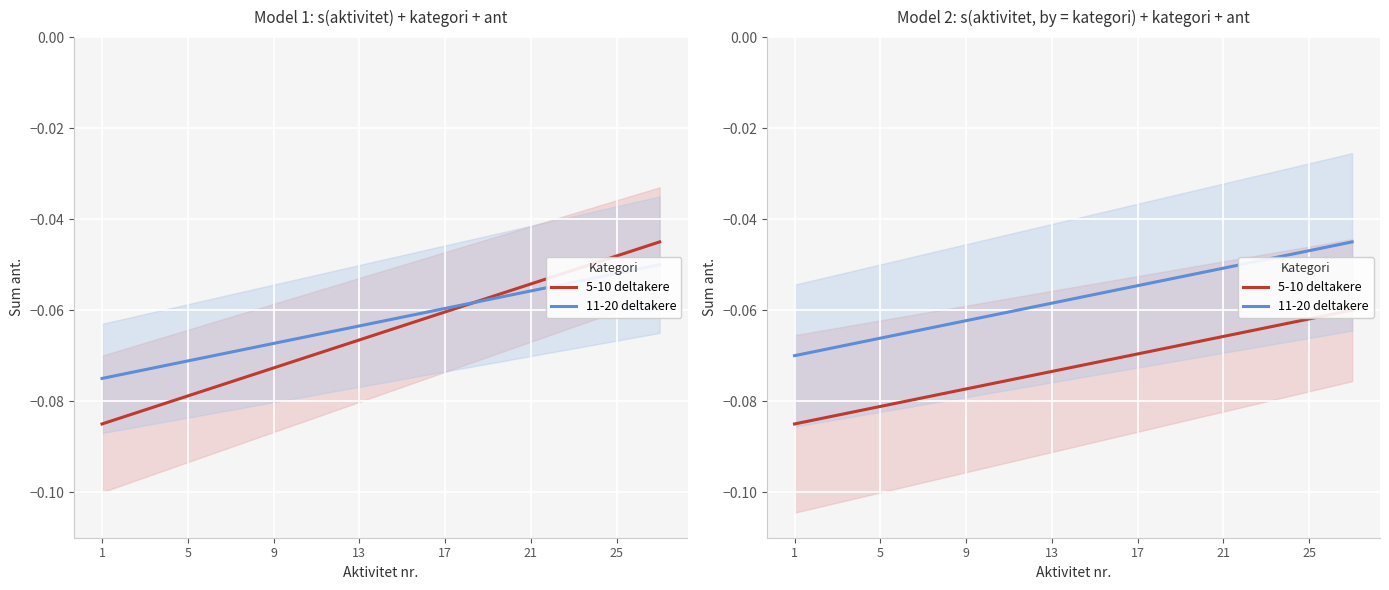

Which series has the largest range (max minus min)?

5-10 deltakere